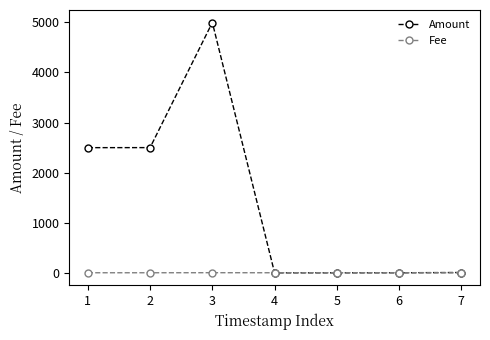

What is the difference between the maximum and minimum values in the Amount series?

4998